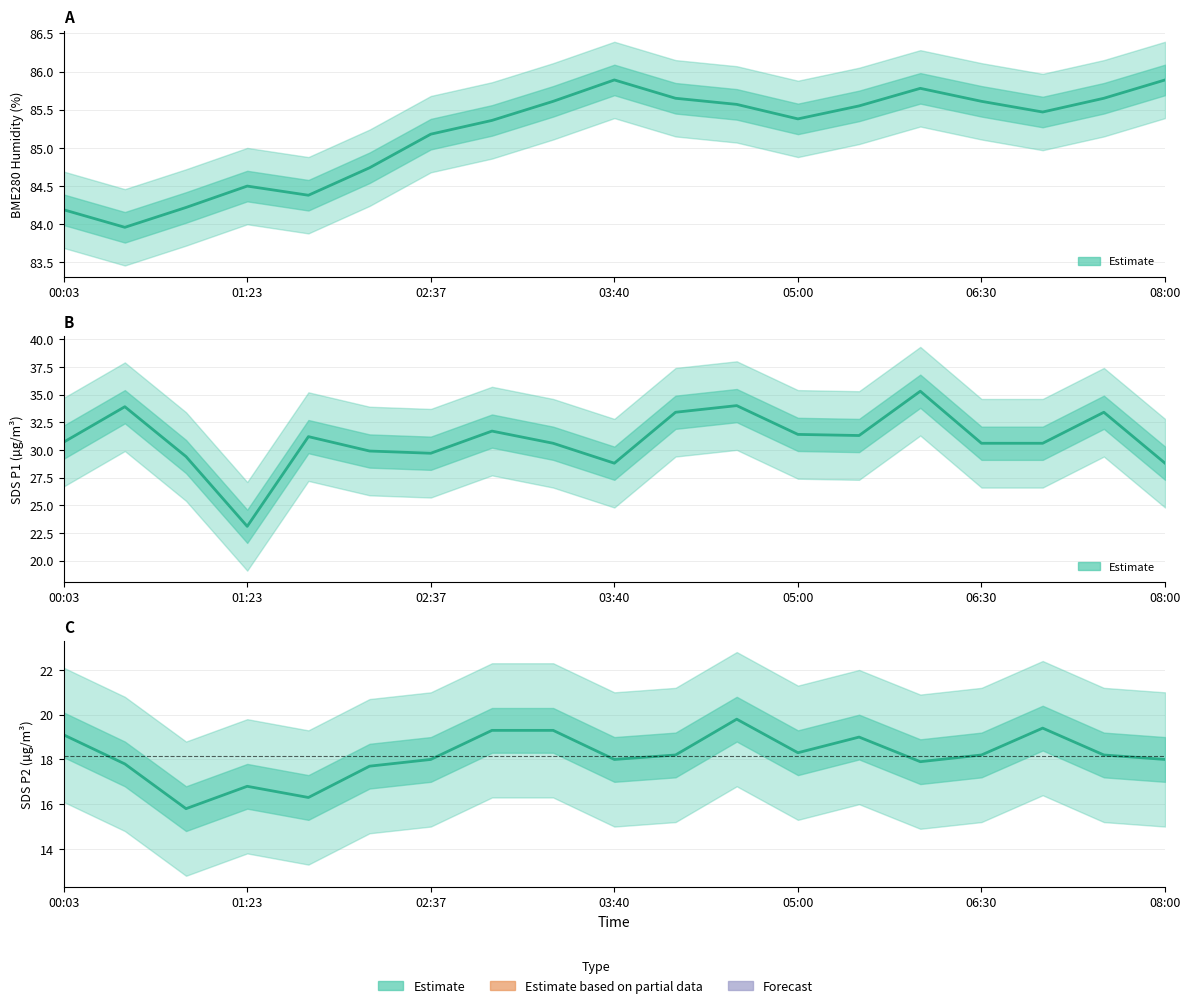

What is the label of the 4th point from the left?

01:23